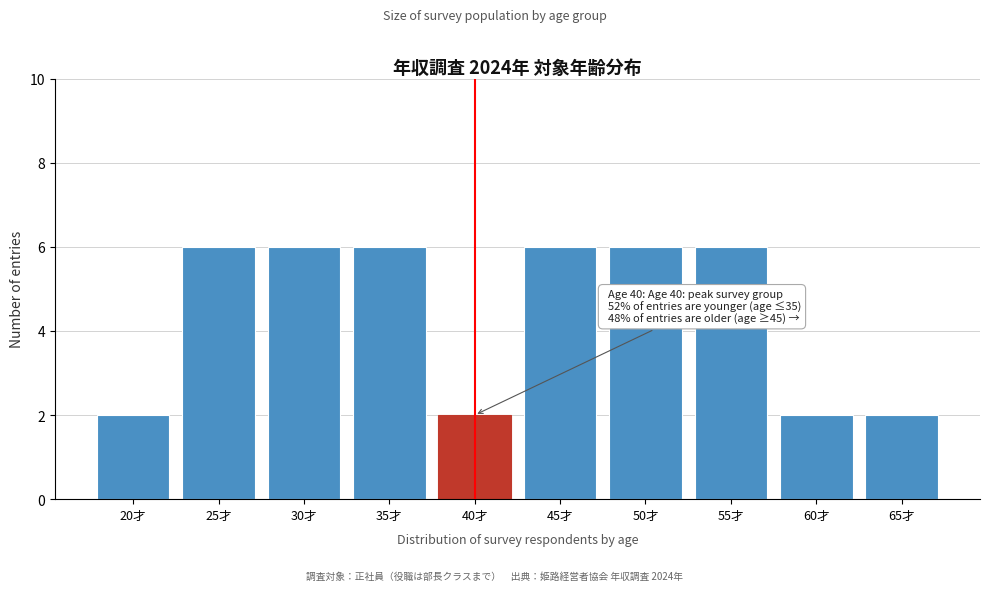

Reading left to right, list all the values displayed in this chart.

2	6	6	6	2	6	6	6	2	2